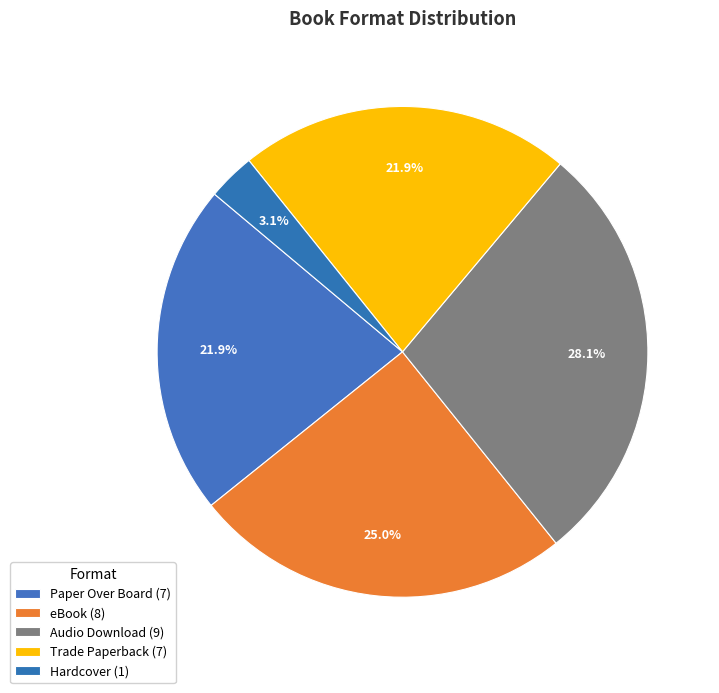

How many segments does this pie chart have?

5